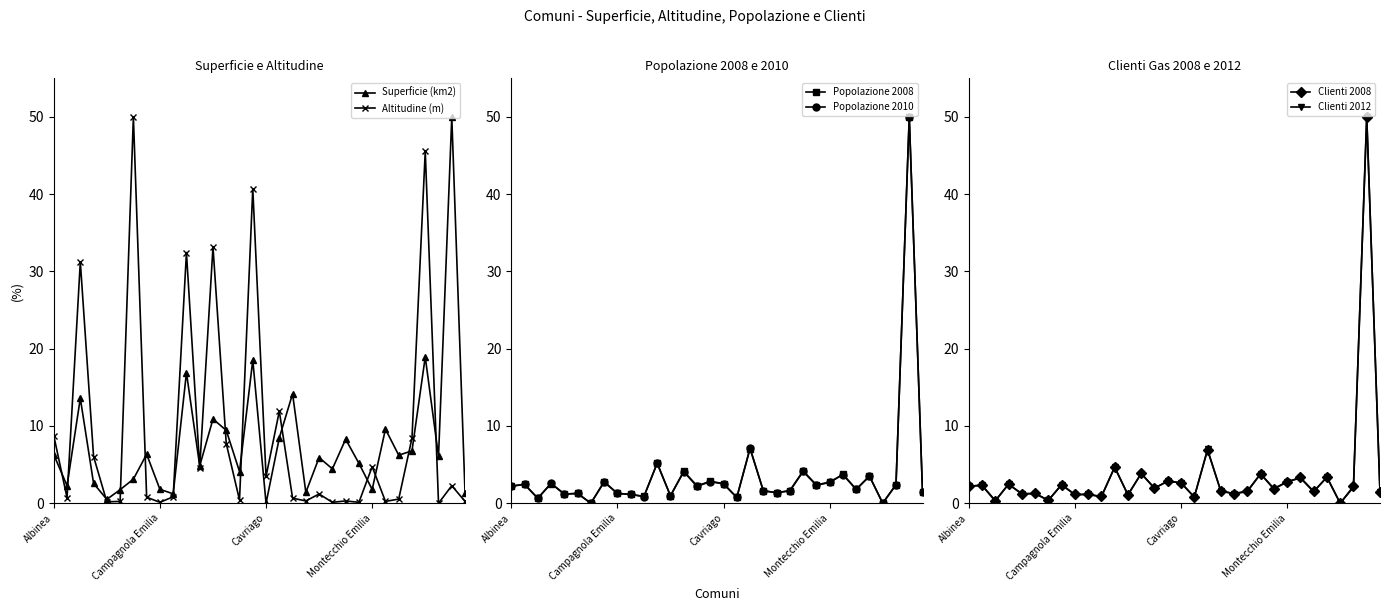

How many lines are shown in the chart?

6